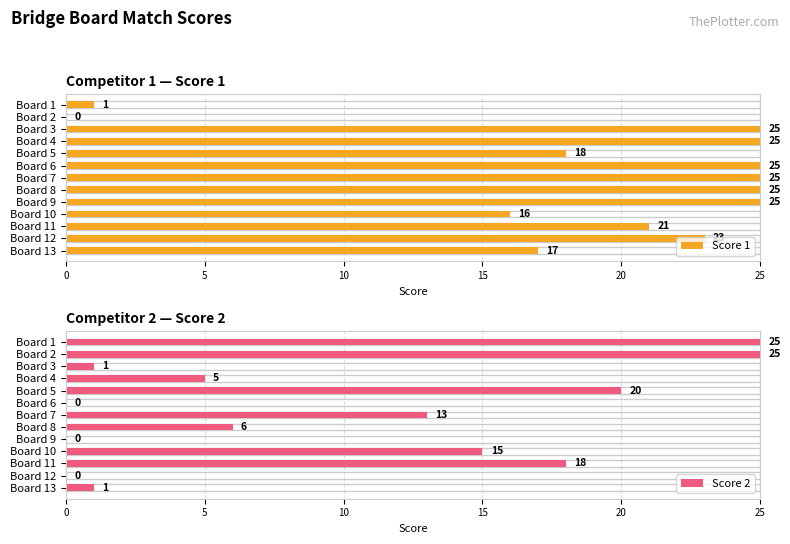

What is the difference between the second highest and minimum values in the Score 2 series?

25